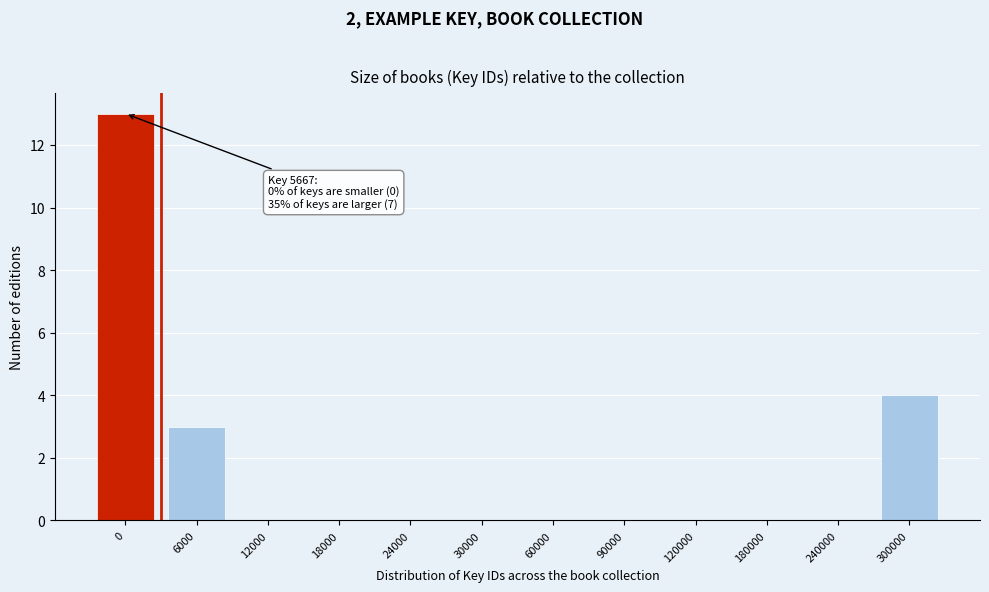

Reading left to right, list all the values displayed in this chart.

0=13	6000=3	12000=0	18000=0	24000=0	30000=0	60000=0	90000=0	120000=0	180000=0	240000=0	300000=4